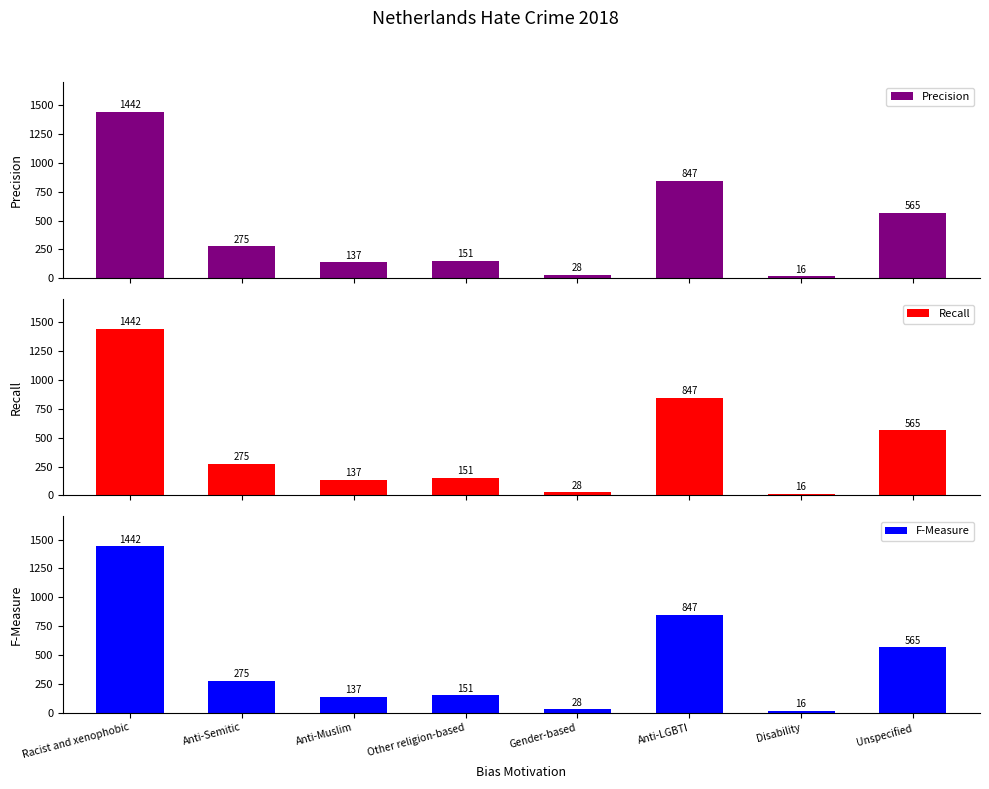

Which series has the largest range (max minus min)?

Precision